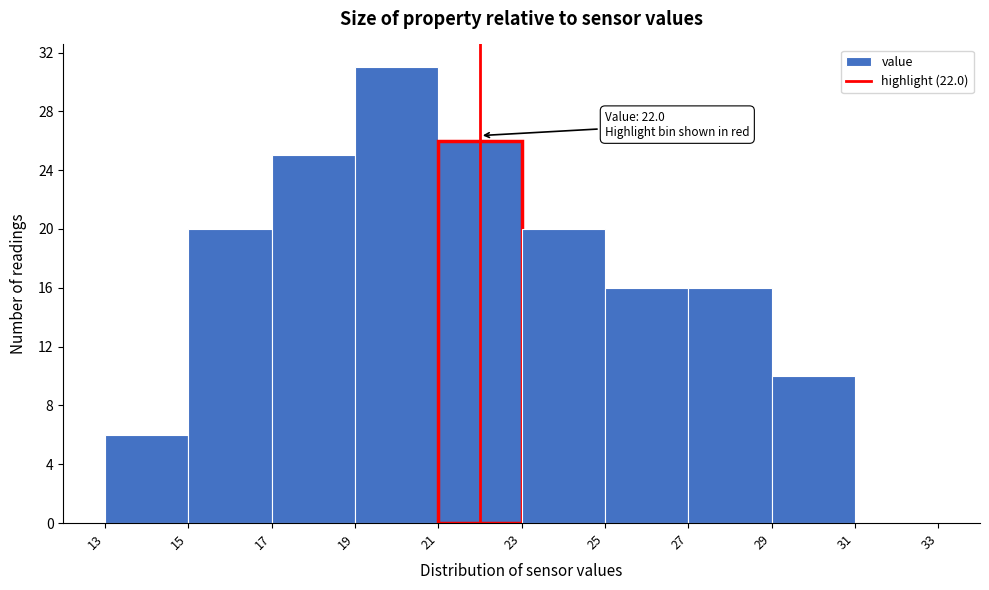

Over which range of the x-axis is the bar tallest?

19 to 21